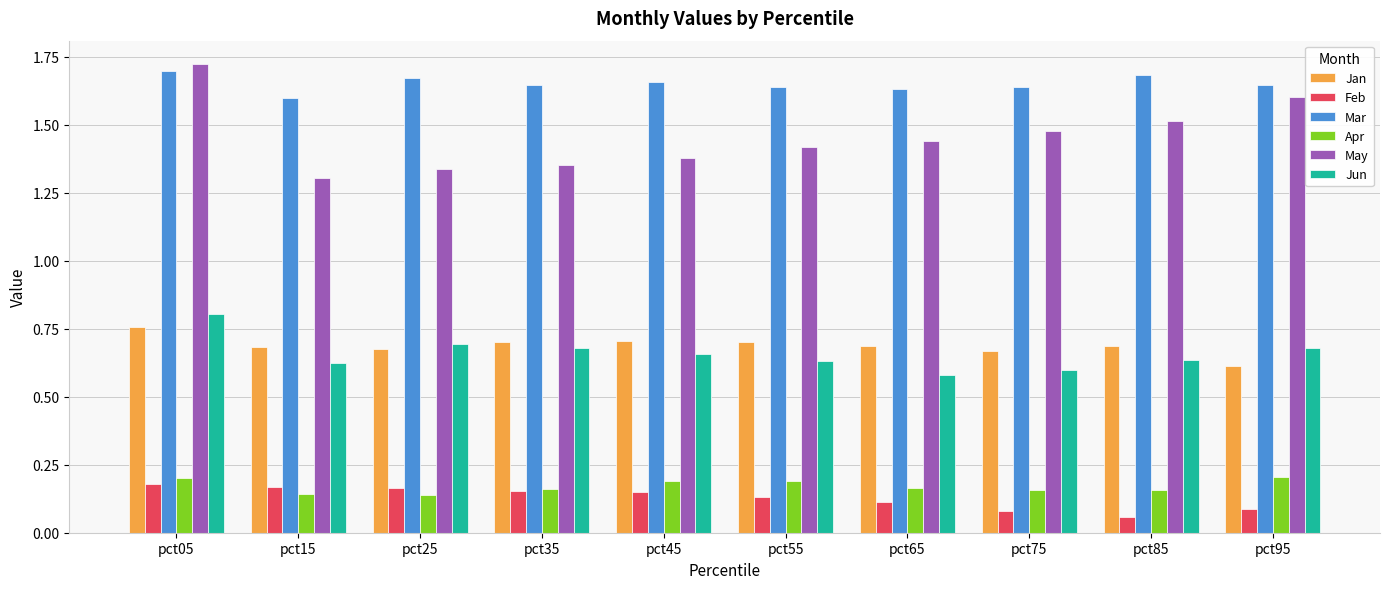

Is the value of Jan at pct95 greater than the value of Mar at pct05?

No